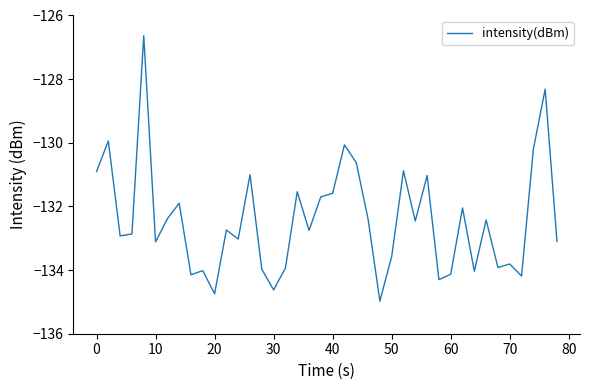

What is the minimum value shown in the chart?

-135.0